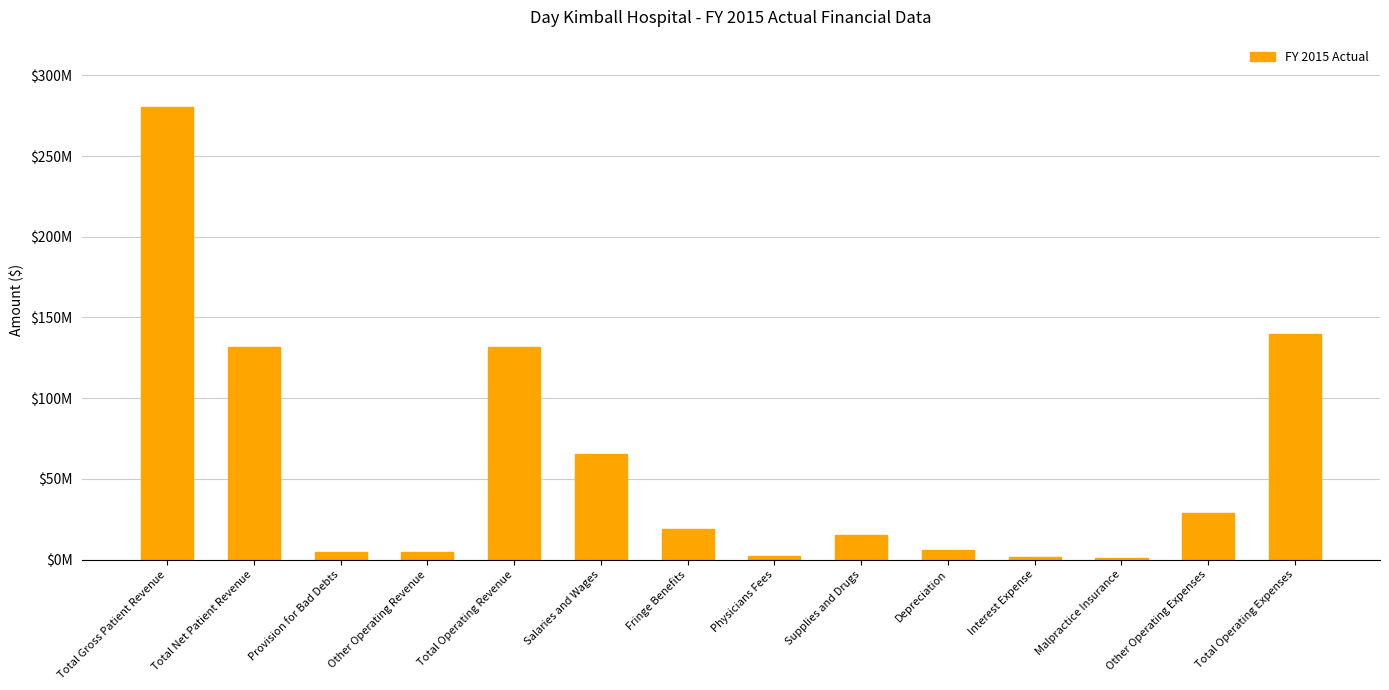

Reading left to right, what are all the values shown in this chart?

Total Gross Patient Revenue=280131974	Total Net Patient Revenue=131737653	Provision for Bad Debts=4514145	Other Operating Revenue=4490229	Total Operating Revenue=131993357	Salaries and Wages=65526421	Fringe Benefits=19190492	Physicians Fees=2450782	Supplies and Drugs=15266354	Depreciation=5898547	Interest Expense=1451212	Malpractice Insurance=756357	Other Operating Expenses=29055243	Total Operating Expenses=139595408